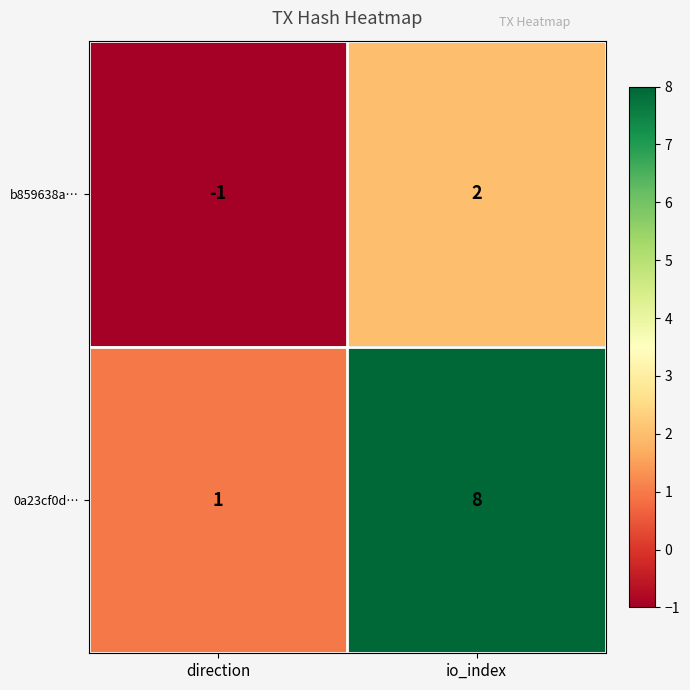

What is the difference between the maximum and minimum values in the b859638a… series?

3